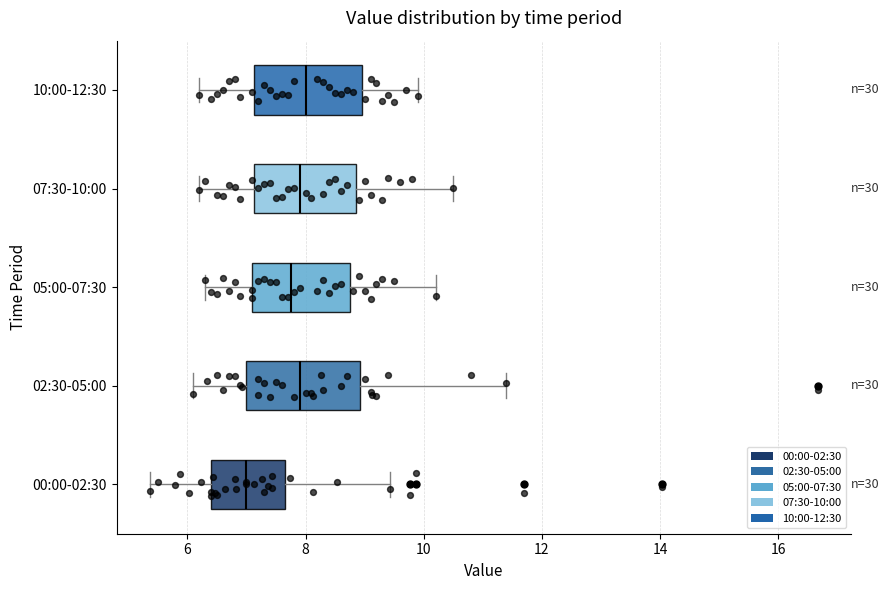

Reading bottom to top, read every box against the x-axis: the position of its median line, the range the box covers, and the ends of its whiskers. The values are not printed on the chart, so give them approximately, as read against the axis.

00:00-02:30: median 7.0, box 6.4 to 7.6, whiskers 5.4 to 9.4
02:30-05:00: median 8.0, box 7.0 to 9.0, whiskers 6.2 to 11.4
05:00-07:30: median 7.8, box 7.2 to 8.8, whiskers 6.4 to 10.2
07:30-10:00: median 8.0, box 7.2 to 8.8, whiskers 6.2 to 10.6
10:00-12:30: median 8.0, box 7.2 to 9.0, whiskers 6.2 to 10.0